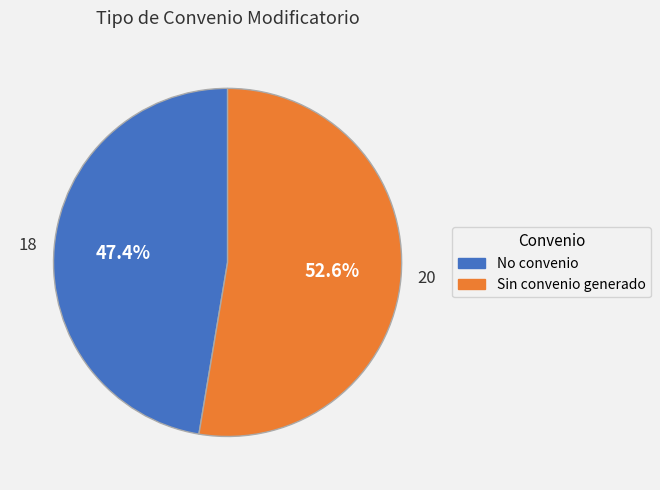

Does any single category account for the majority?

Yes